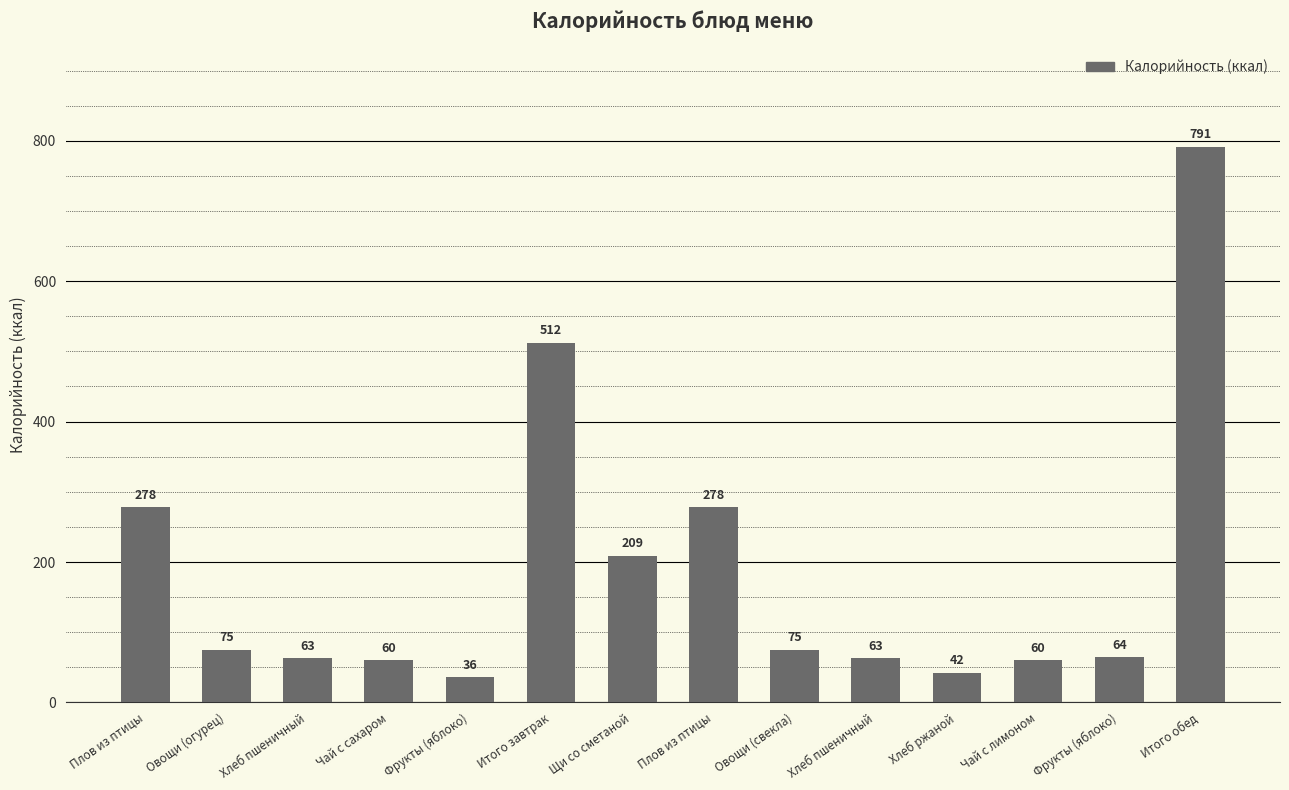

Count the number of categories in the chart.

14